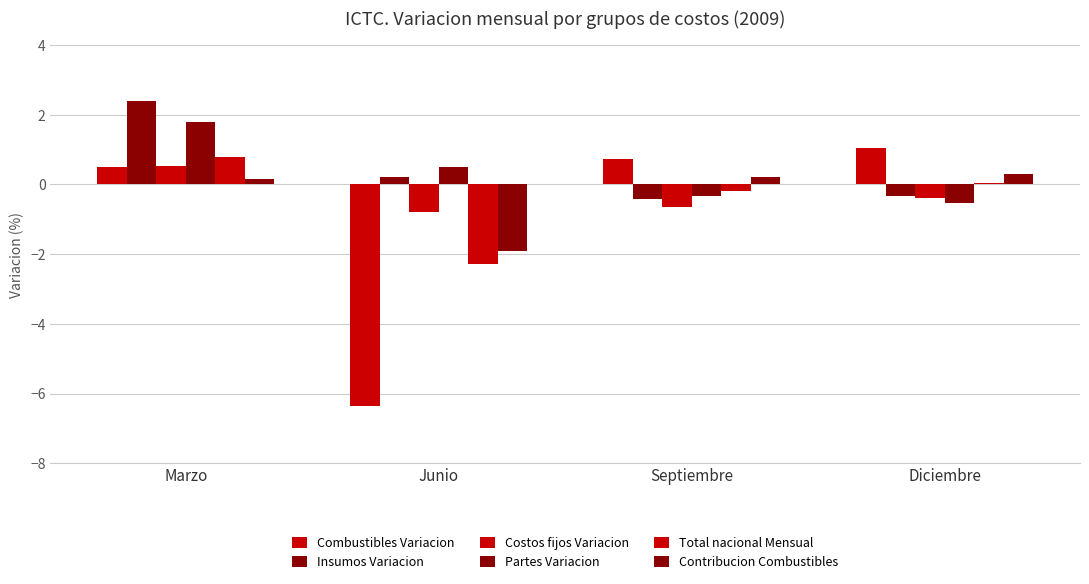

What is the value of the Contribucion Combustibles bar at the 1st from the left?

0.1